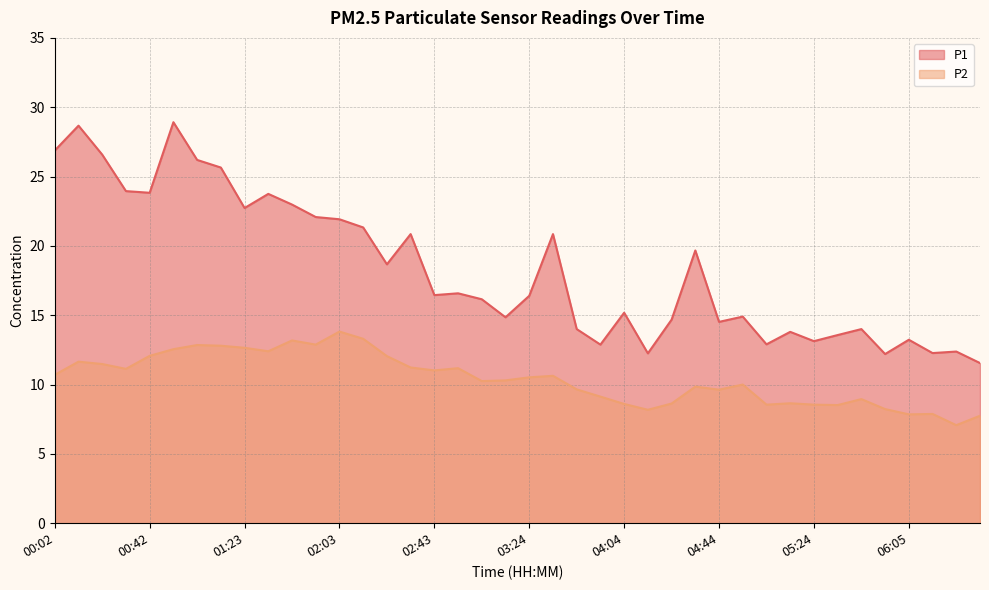

Between 01:03 and 05:04, which series saw the biggest shift?

P1